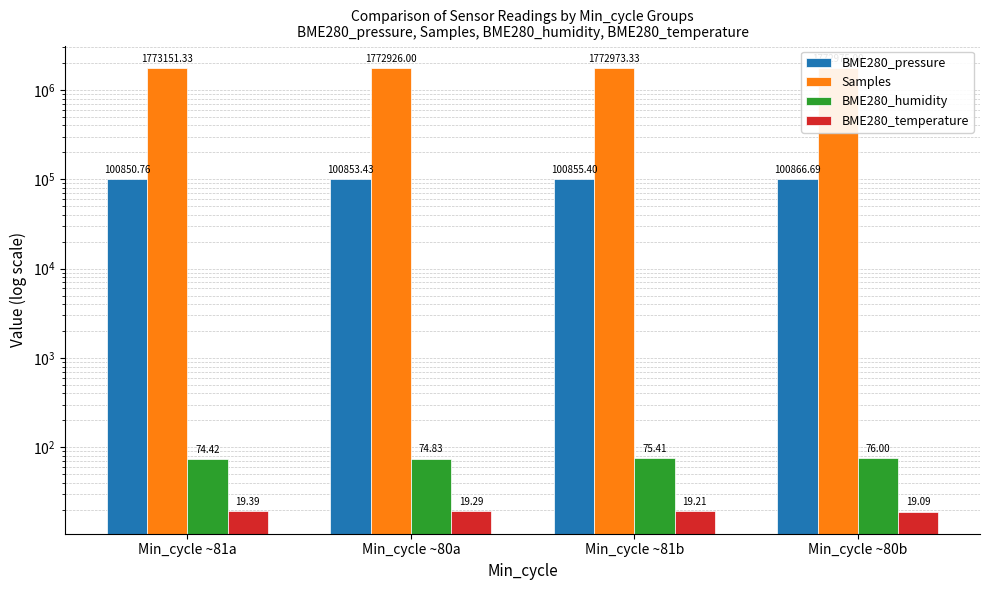

What are all the series names shown in the legend?

BME280_pressure, Samples, BME280_humidity, BME280_temperature